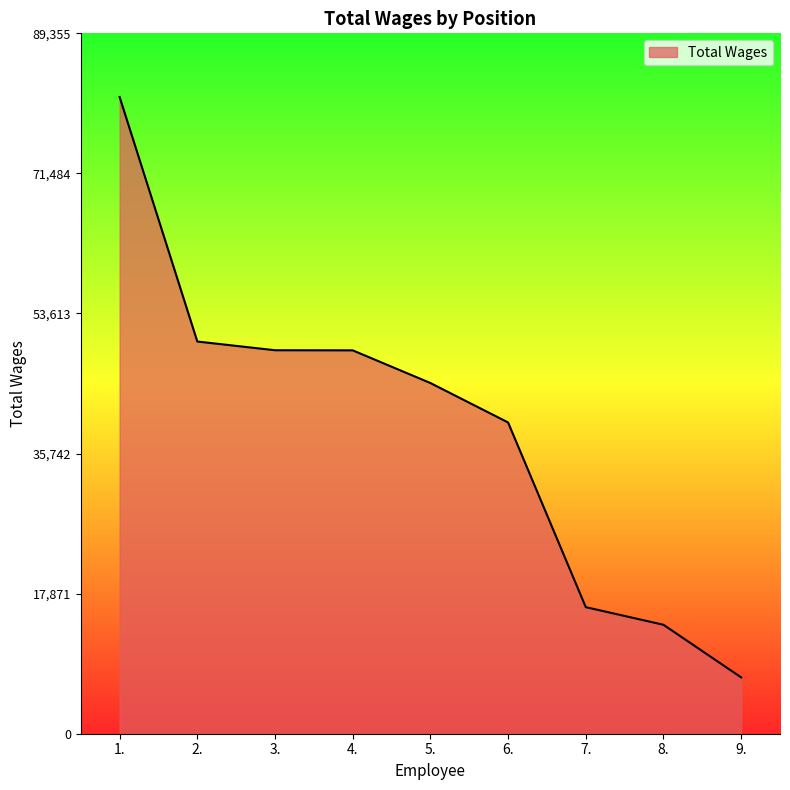

What is the approximate value at 3.?

48925